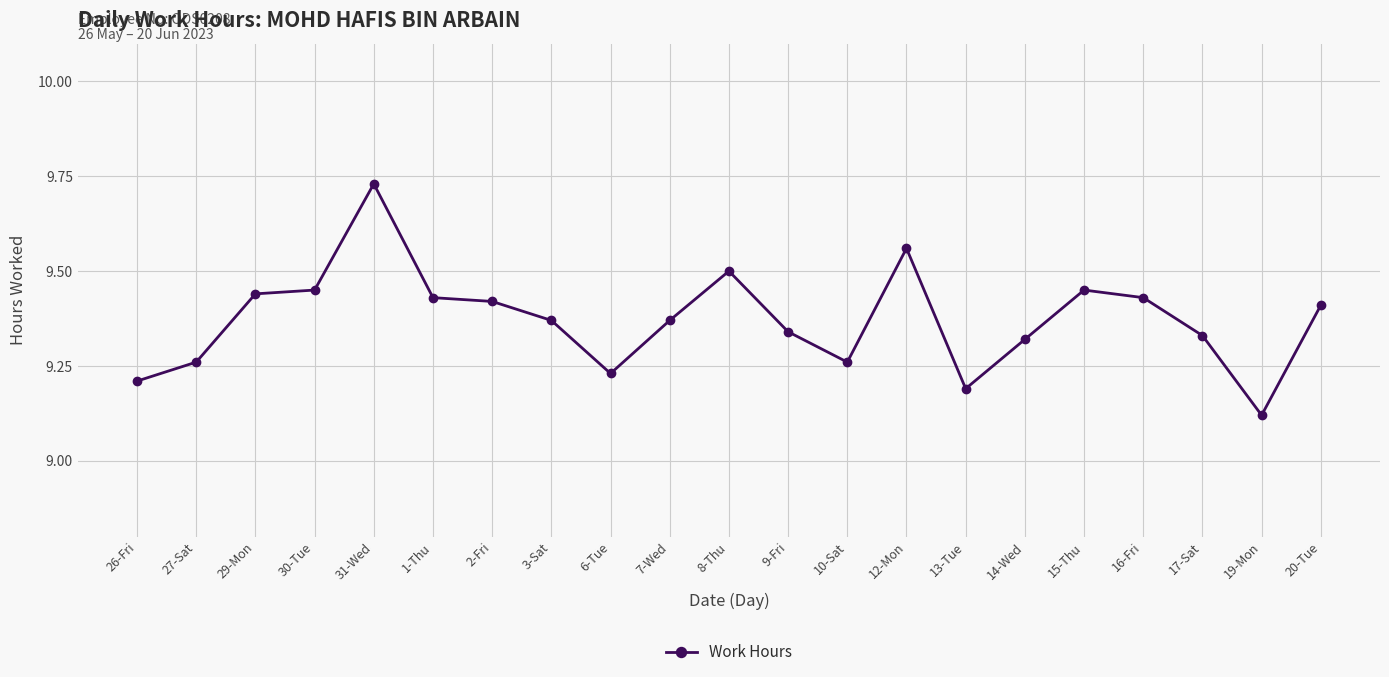

At which label is the value closest to 9?

19-Mon